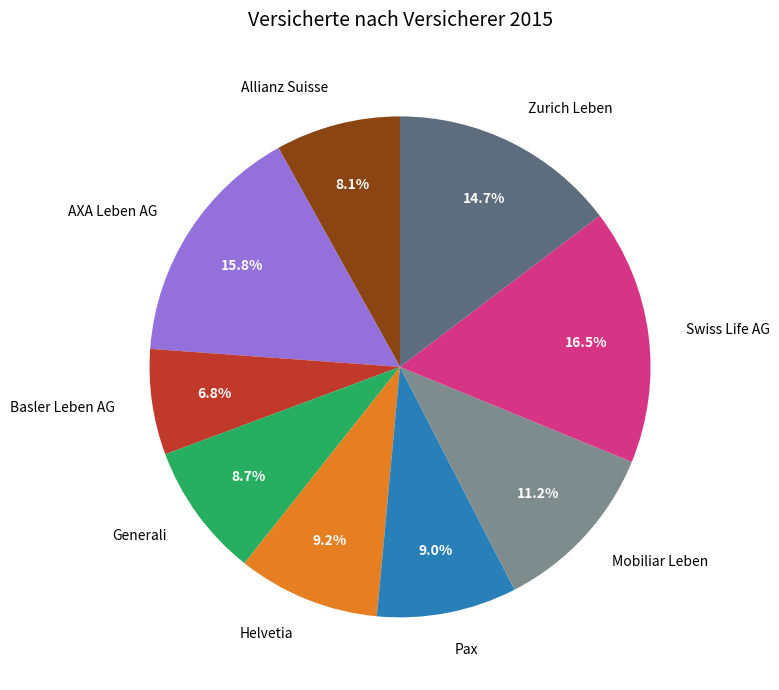

Is there any slice that represents more than half of the pie?

No